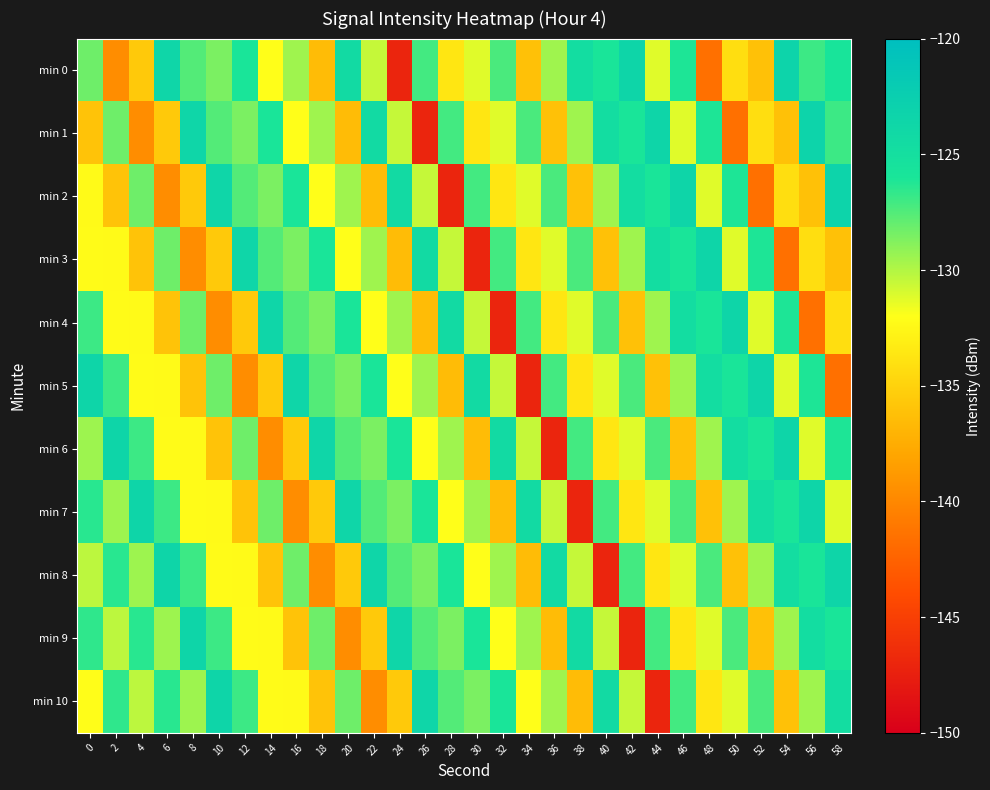

What is the minimum value shown in the chart?

-147.0